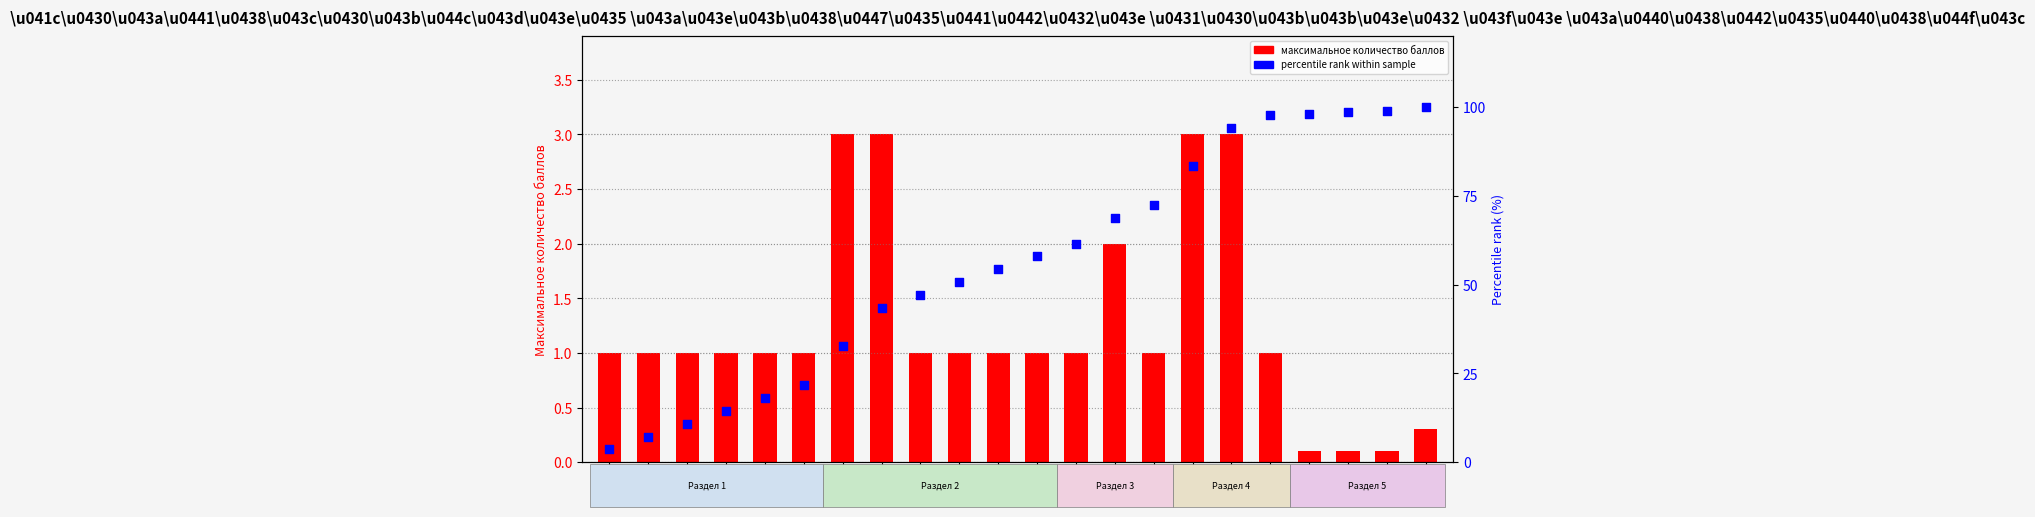

What is the total value across all series at 2.2?

46.5